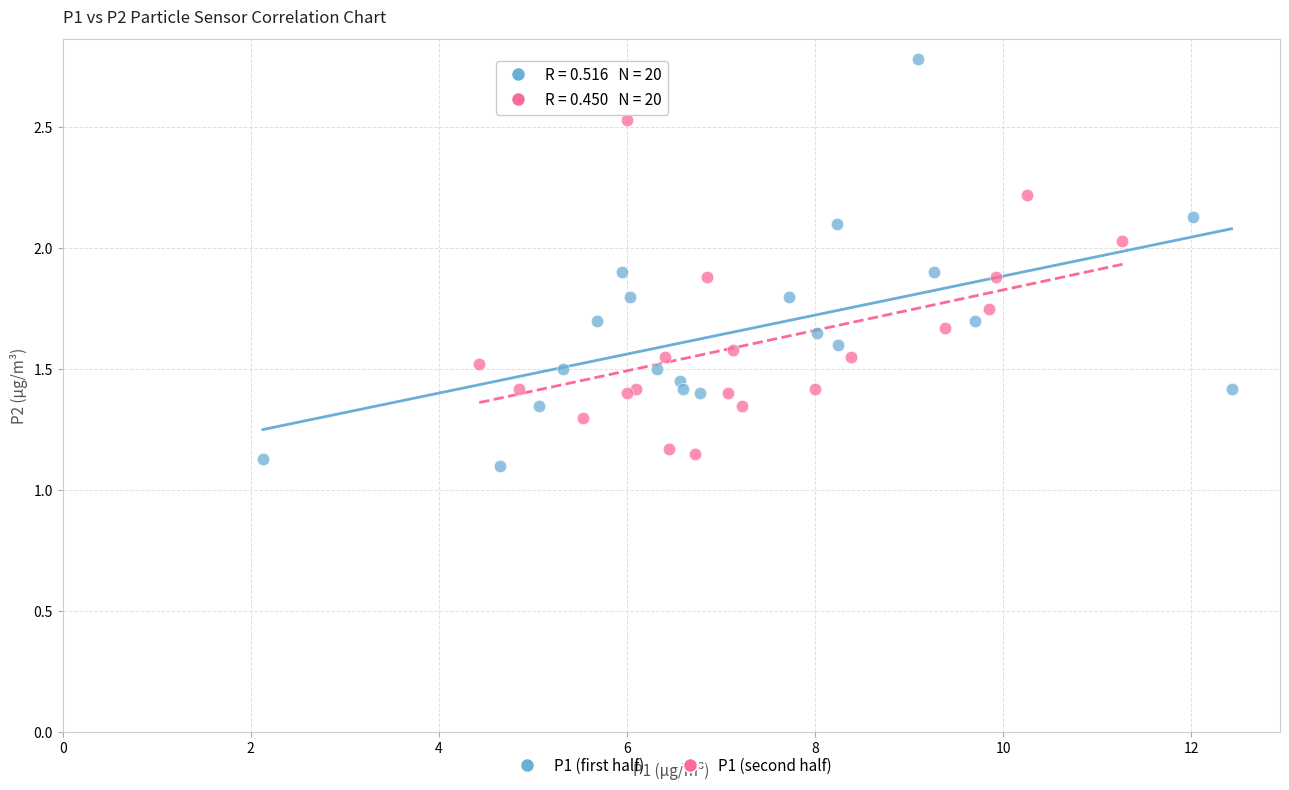

Which series has the widest spread of Y values?

P1 (first half)